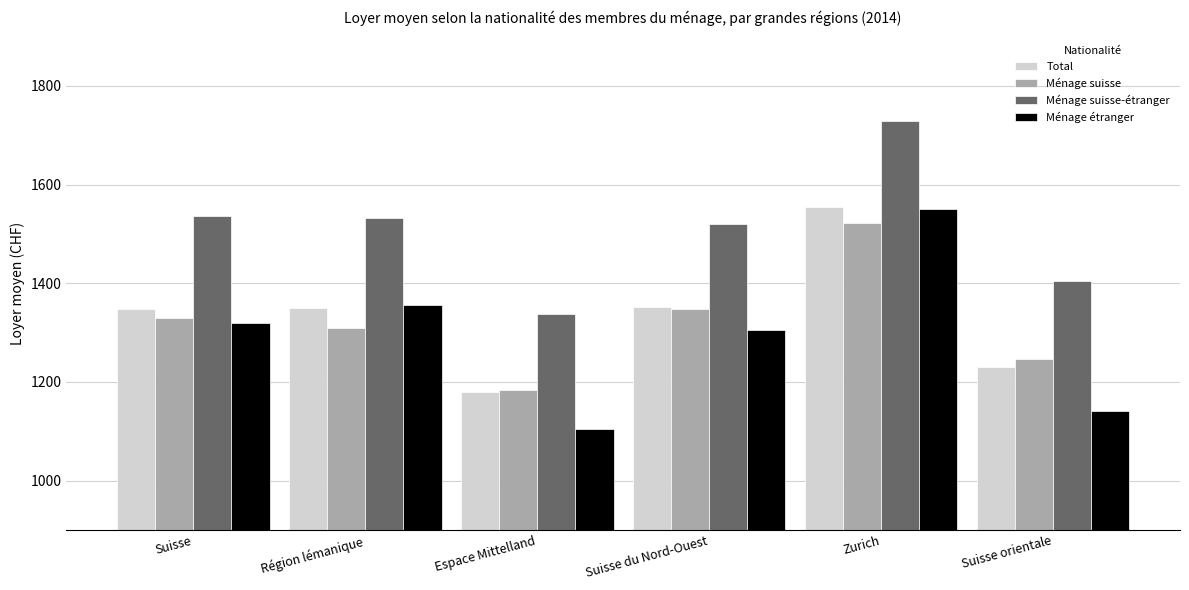

List the labels in order of Ménage suisse value, smallest first.

Espace Mittelland, Suisse orientale, Région lémanique, Suisse, Suisse du Nord-Ouest, Zurich